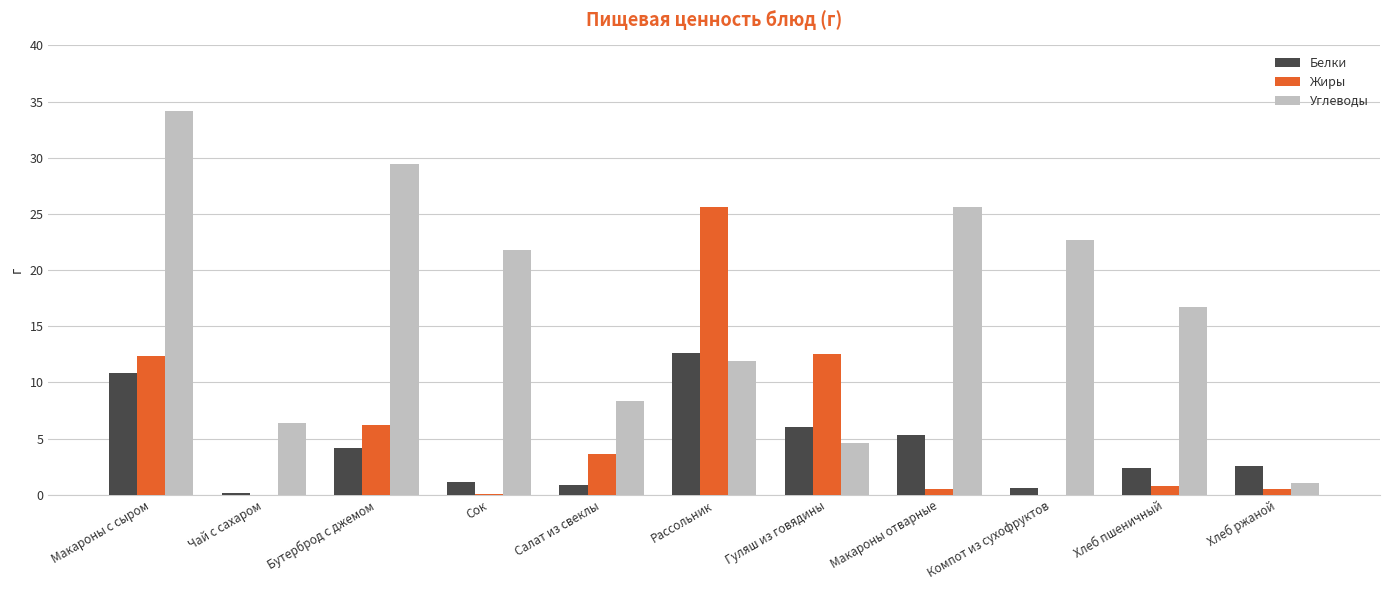

At which label does Белки first exceed 2?

Макароны с сыром